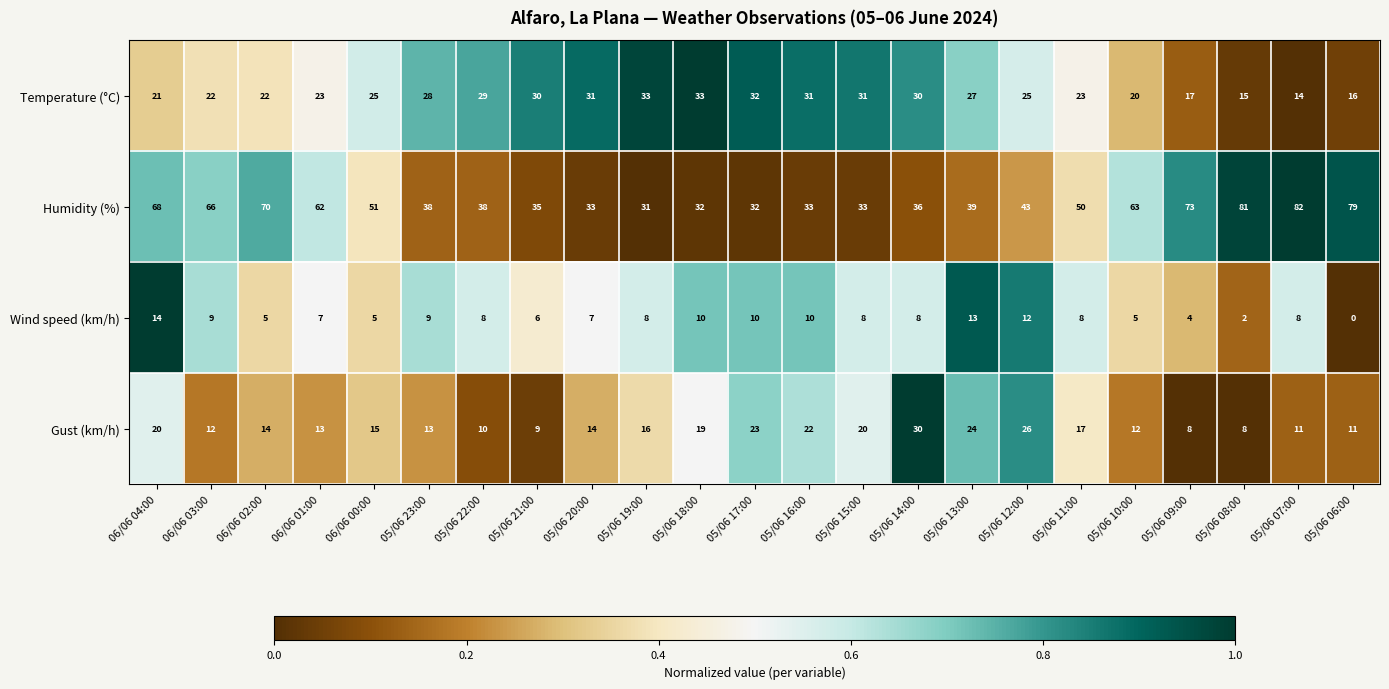

Which label corresponds to the largest value in the chart?

05/06 07:00